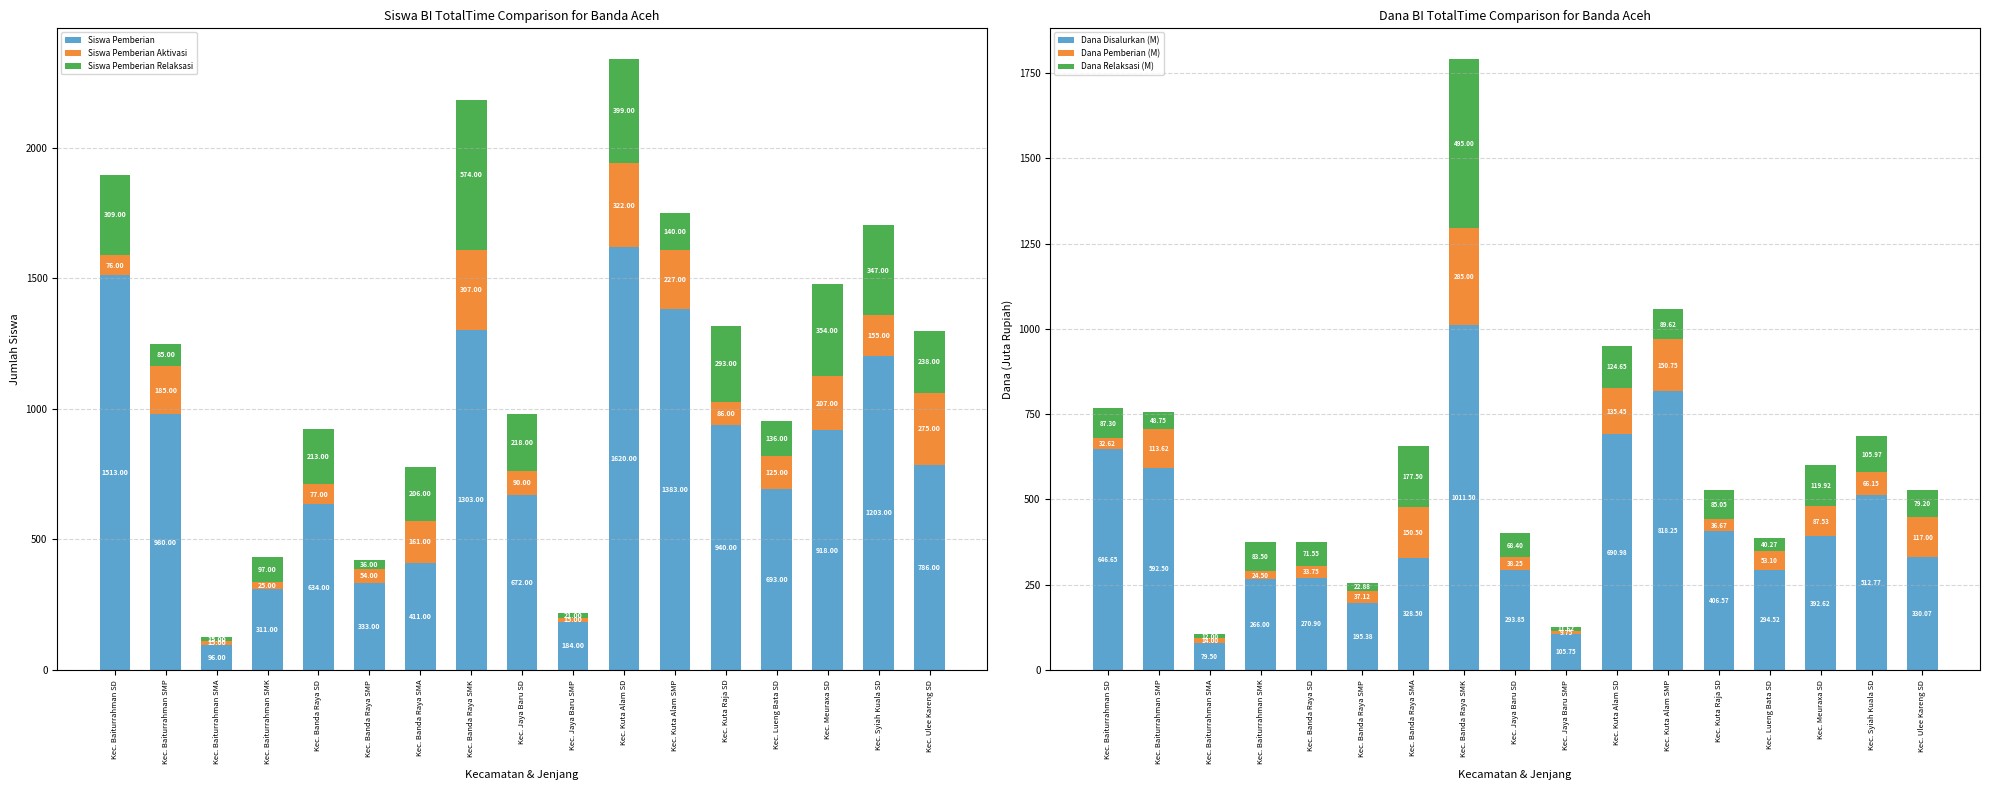

What is the value of the Dana Disalurkan (M) bar at the 9th from the left?

293.9